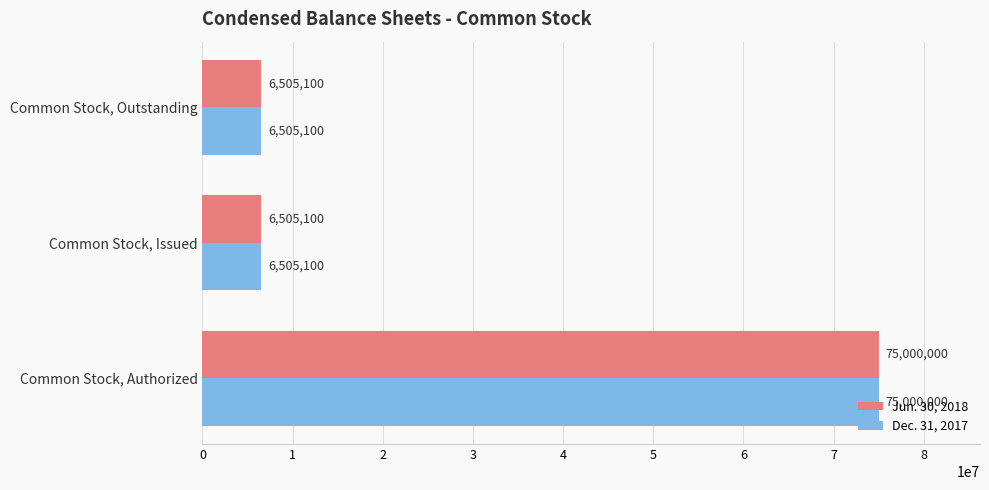

The Dec. 31, 2017 series shows 6505100 at Common Stock, Issued. True or false?

True